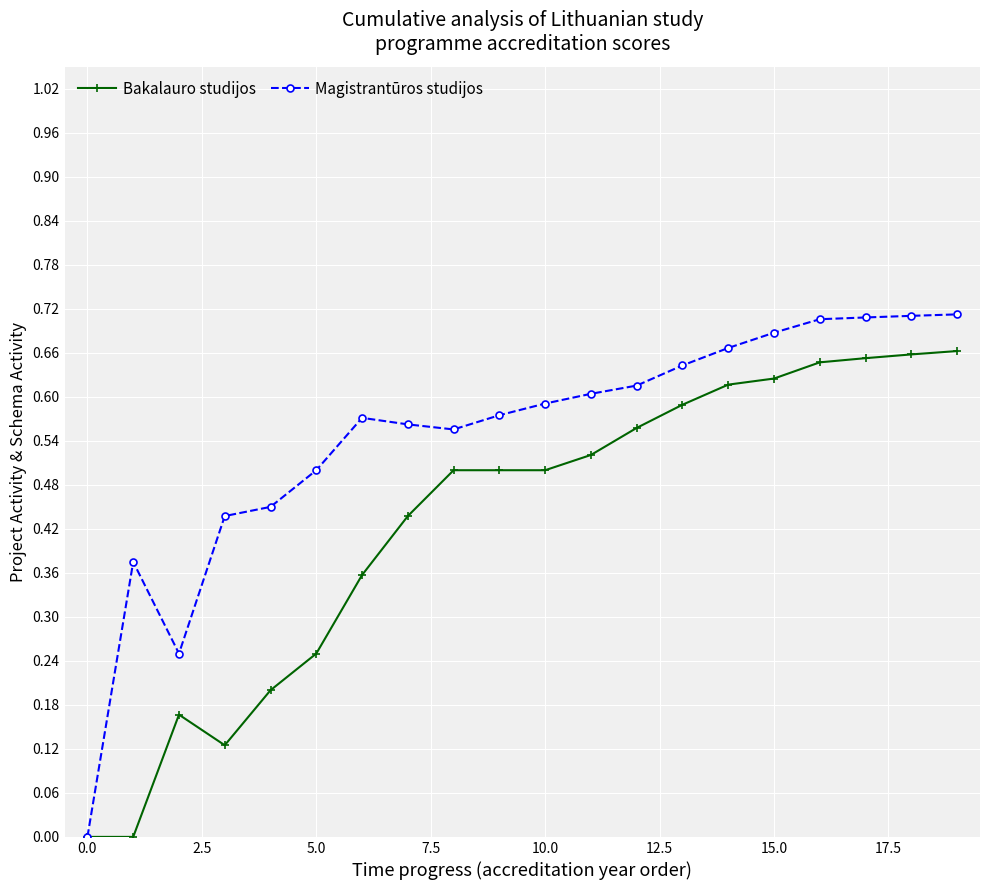

True or false: Magistrantūros studijos has more than 0 interior local peaks.

True